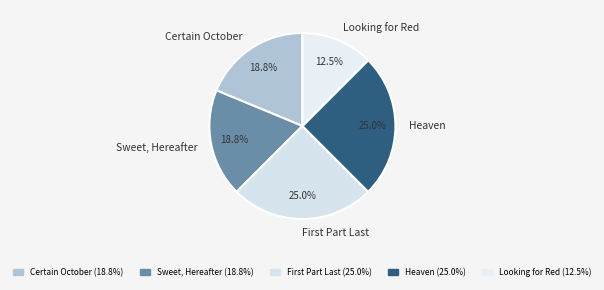

Is there any slice that represents more than half of the pie?

No